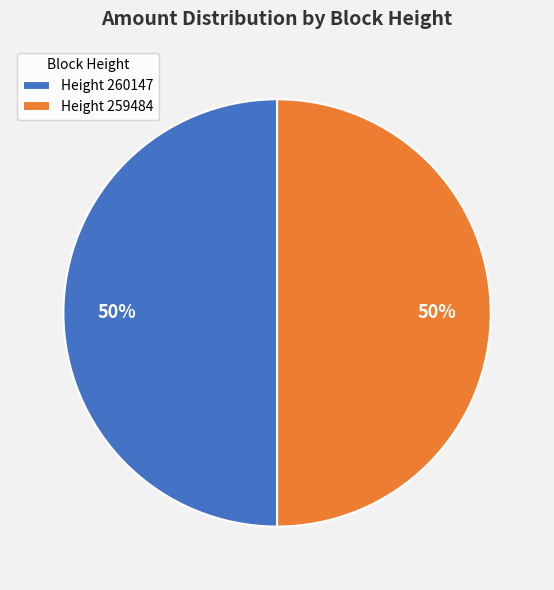

Approximately how many times larger is the value at Height 259484 compared to Height 260147?

1.0